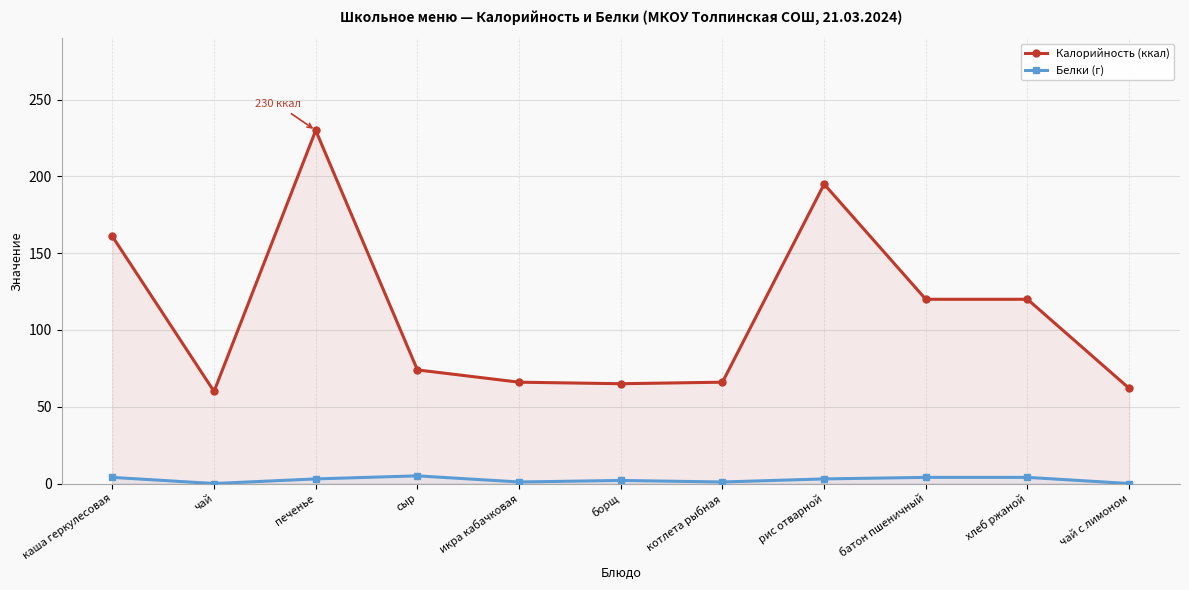

True or false: Калорийность (ккал) has more than 0 points higher than both neighbors.

True